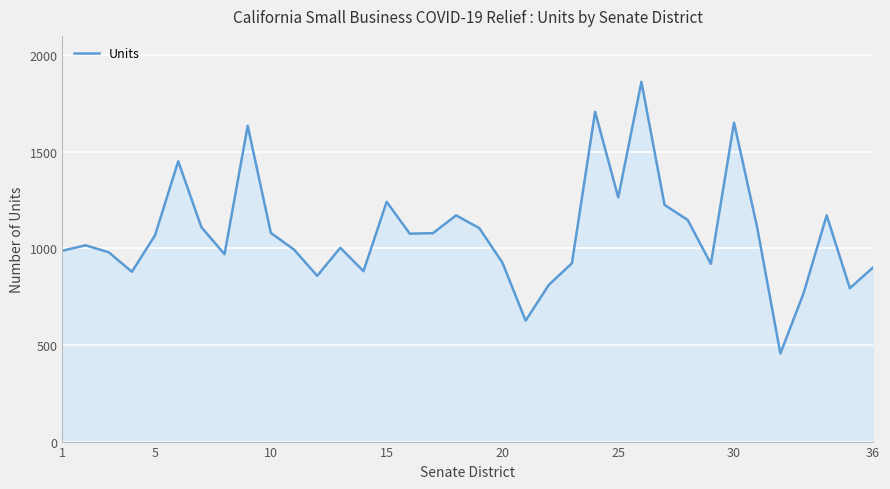

What is the maximum value shown in the chart?

1862